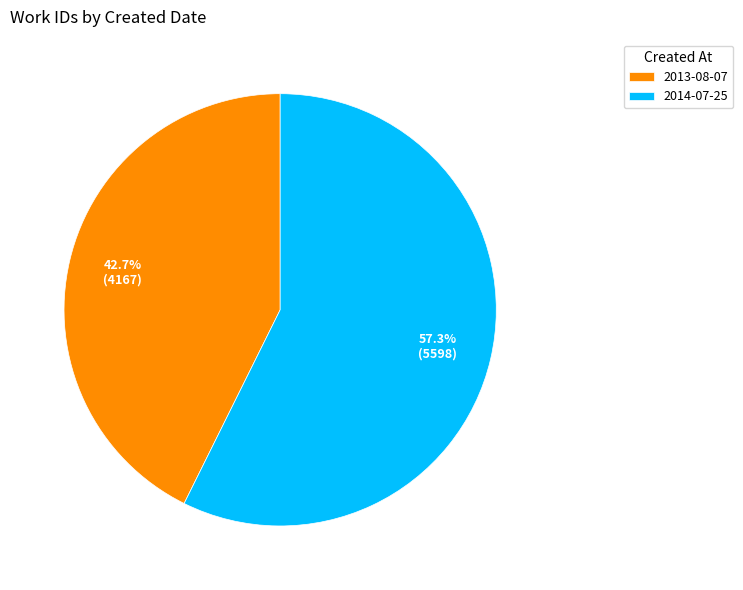

Which has a higher value, 2014-07-25 or 2013-08-07?

2014-07-25